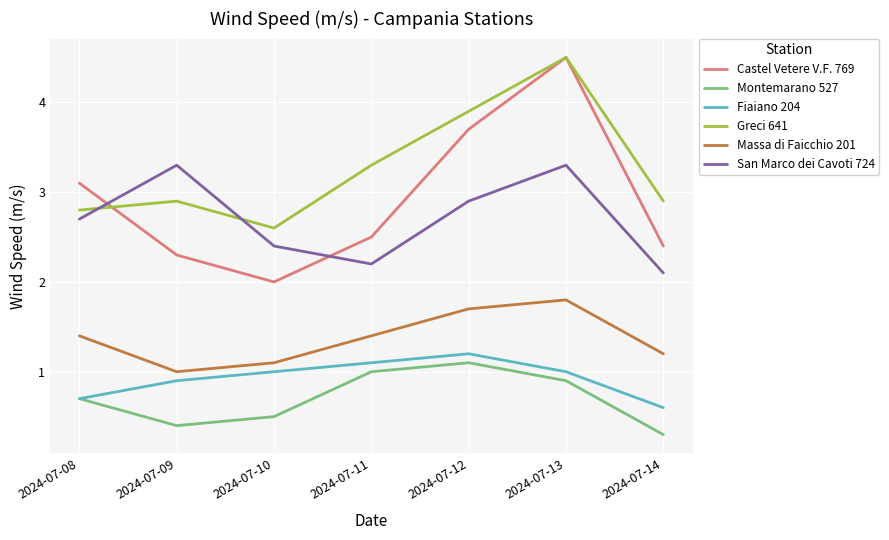

Which series has the largest range (max minus min)?

Castel Vetere V.F. 769